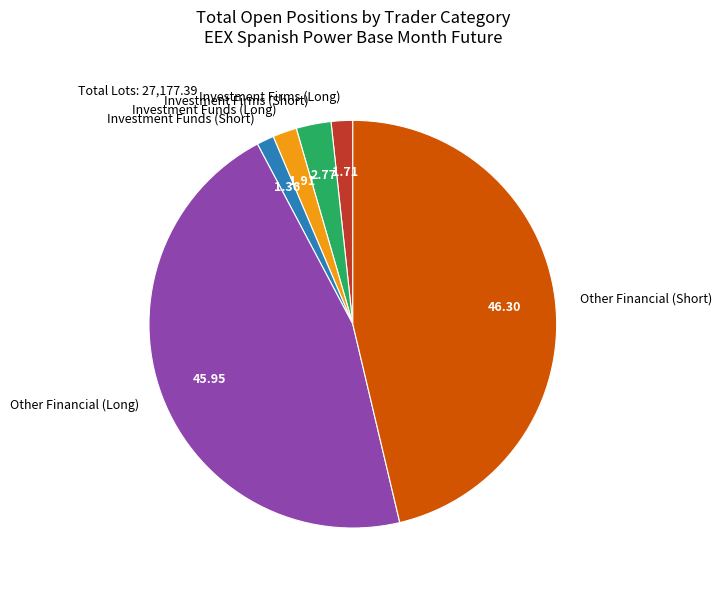

Which has a higher value, Other Financial (Long) or Investment Firms (Long)?

Other Financial (Long)